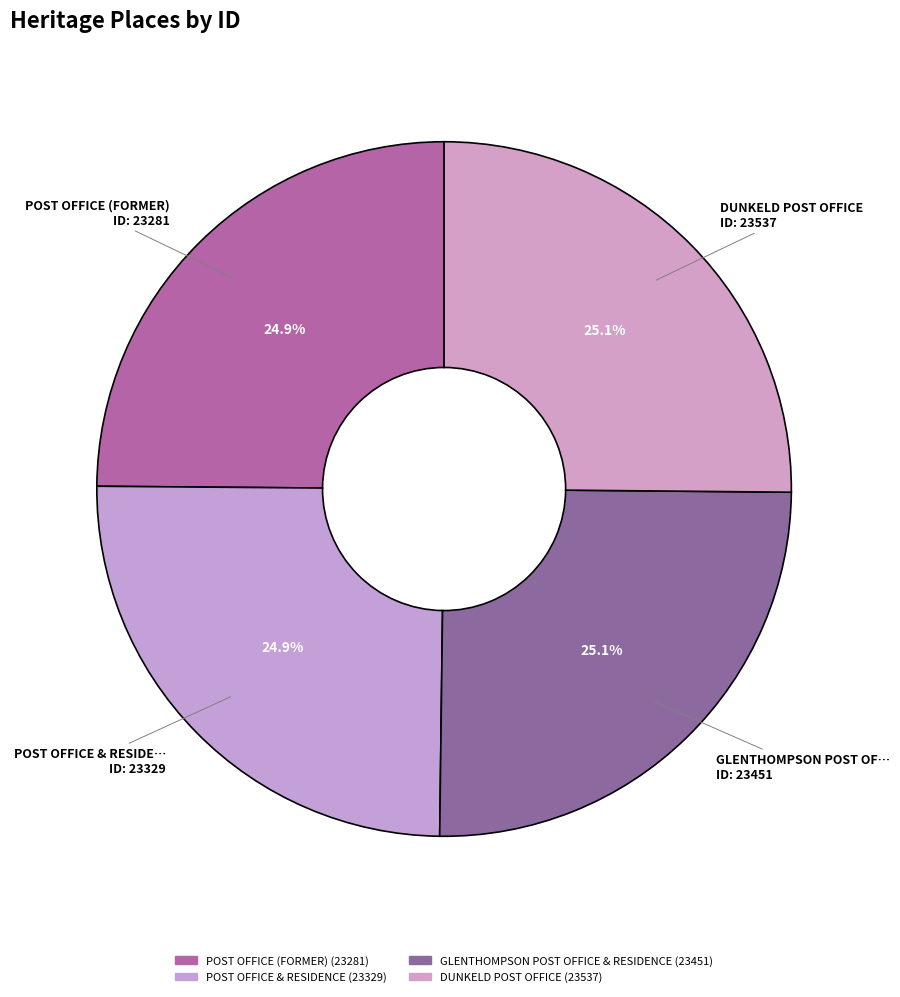

What is the largest slice in the pie chart?

DUNKELD POST OFFICE